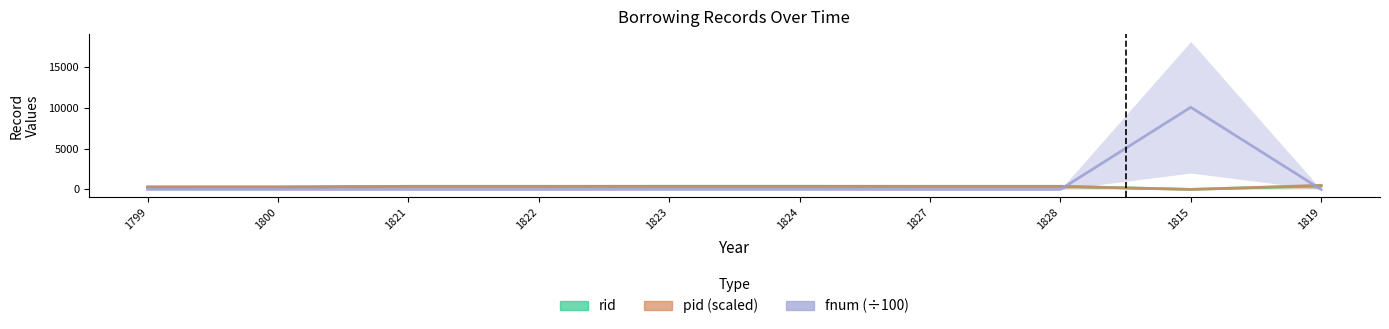

Reading left to right, transcribe all the data shown in this chart.

rid: 1799=311.0	1800=311.0	1821=386.0	1822=386.0	1823=386.0	1824=386.0	1827=386.0	1828=386.0	1815=12.0	1819=457.0
pid (scaled): 1799=310.9	1800=312.3	1821=387.1	1822=387.1	1823=394.1	1824=394.1	1827=387.1	1828=387.1	1815=5.2	1819=512.0
fnum (÷100): 1799=1.0	1800=2.3	1821=0.5	1822=0.5	1823=7.3	1824=7.3	1827=0.5	1828=0.5	1815=10104.9	1819=0.0